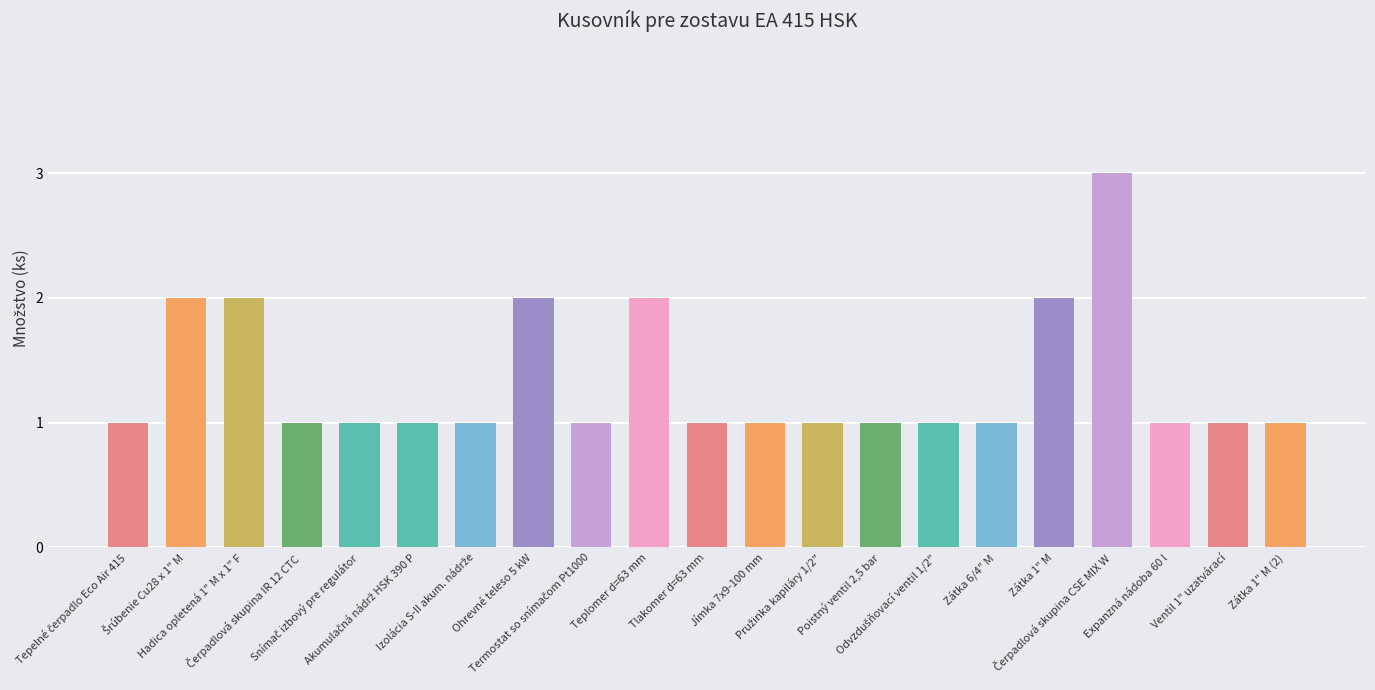

What is the greatest value displayed?

3